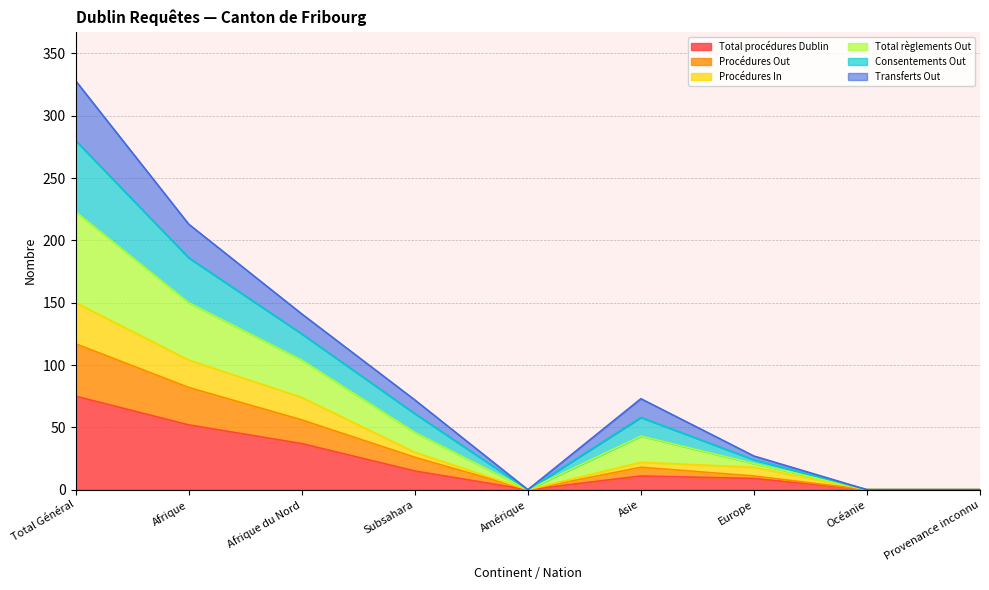

The value of Total procédures Dublin at Europe is 9. True or false?

True